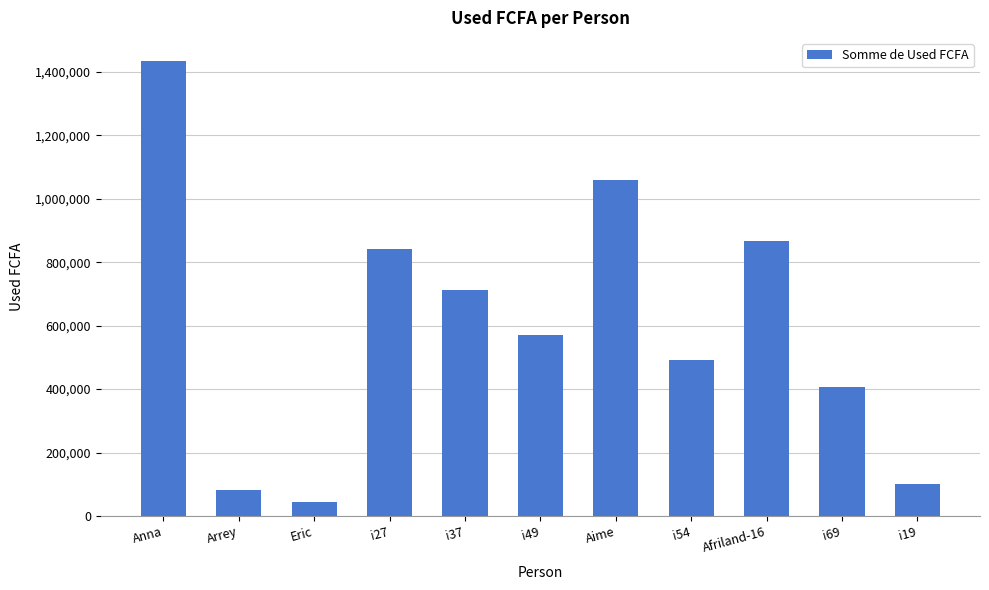

List the labels in order of value, smallest first.

Eric, Arrey, i19, i69, i54, i49, i37, i27, Afriland-16, Aime, Anna